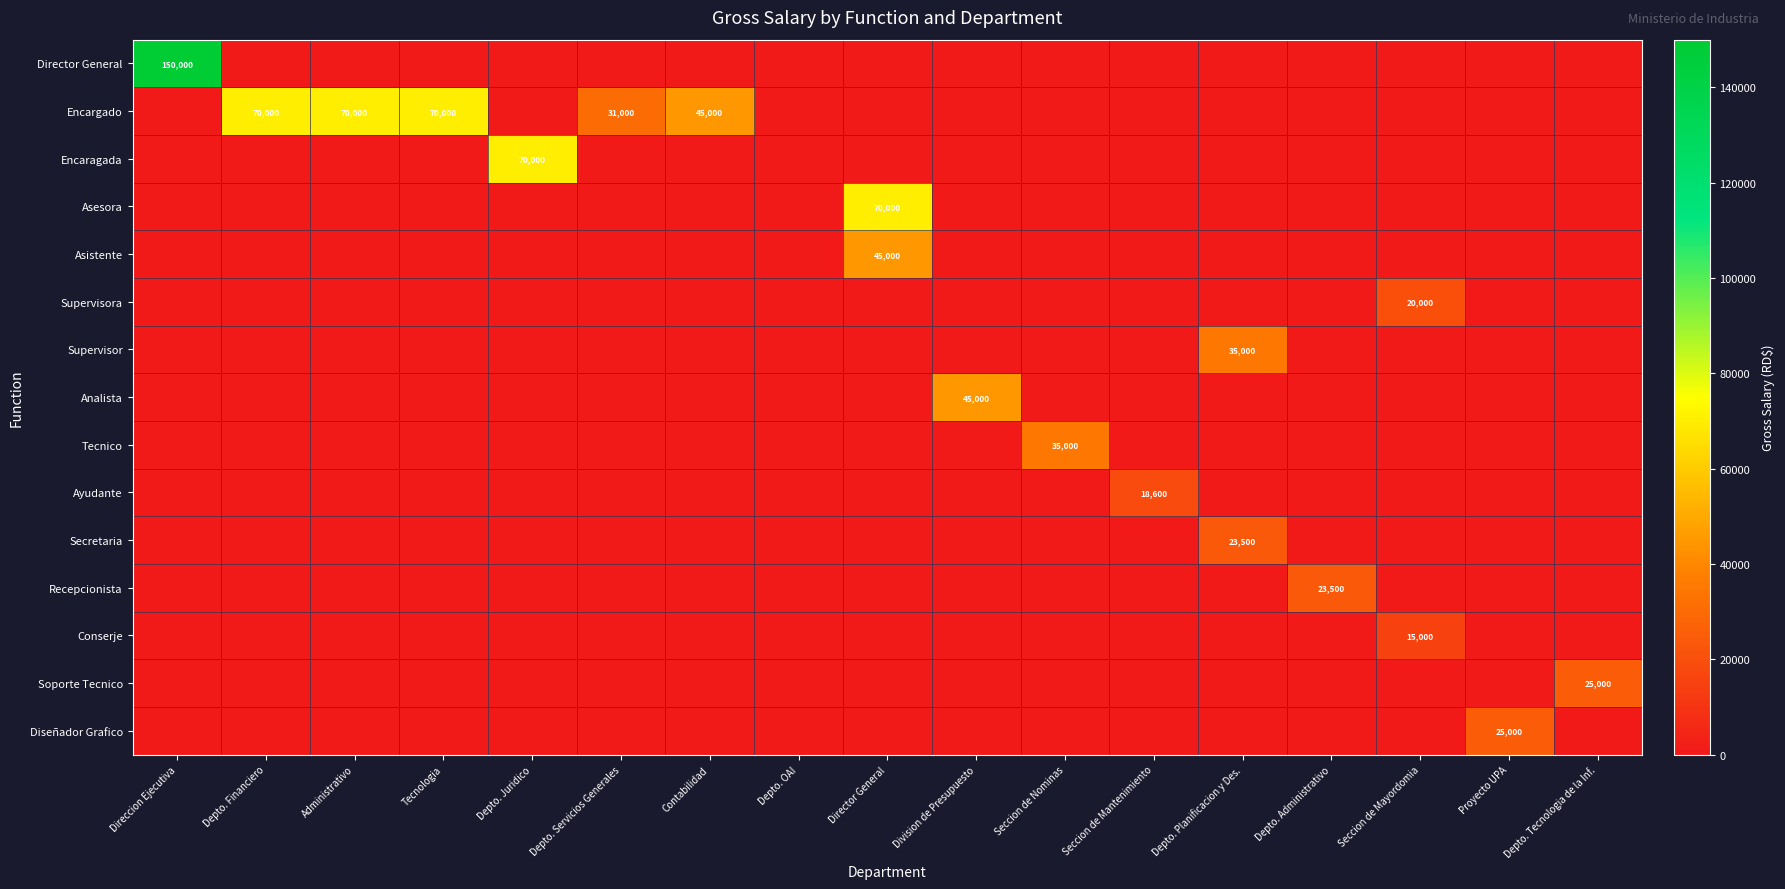

What is the greatest value displayed?

150000